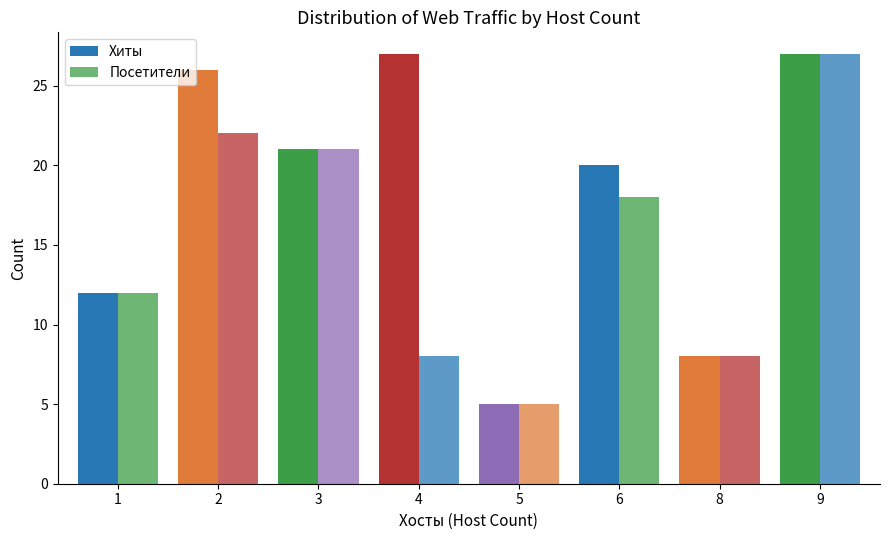

List the labels in order of Хиты value, largest first.

4, 9, 2, 3, 6, 1, 8, 5